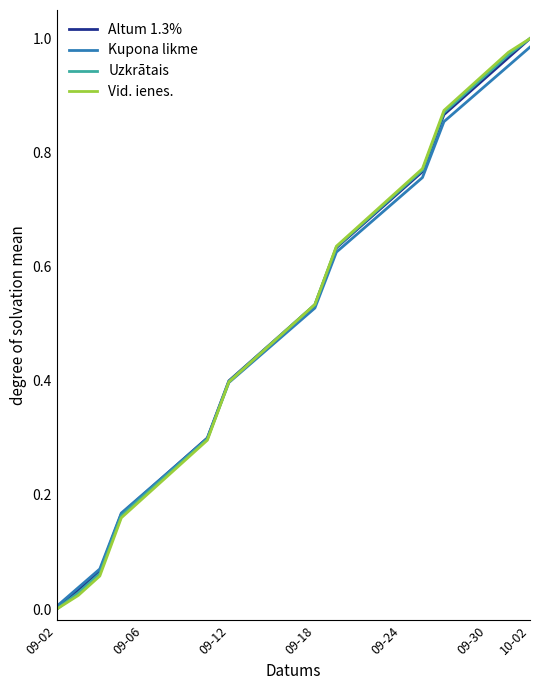

At which category does the chart reach its peak across all series?

10-02